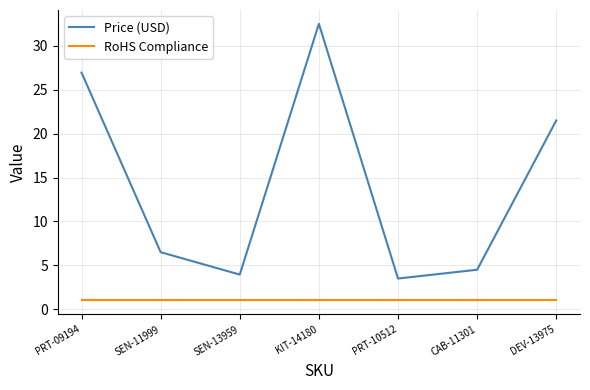

Is this an area chart (filled region under the line)?

No